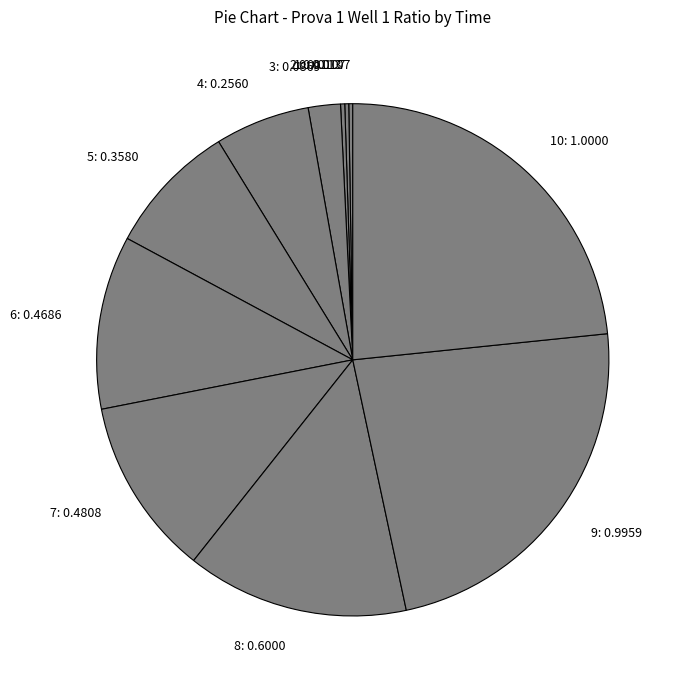

Does 6 represent more than half of the total?

No